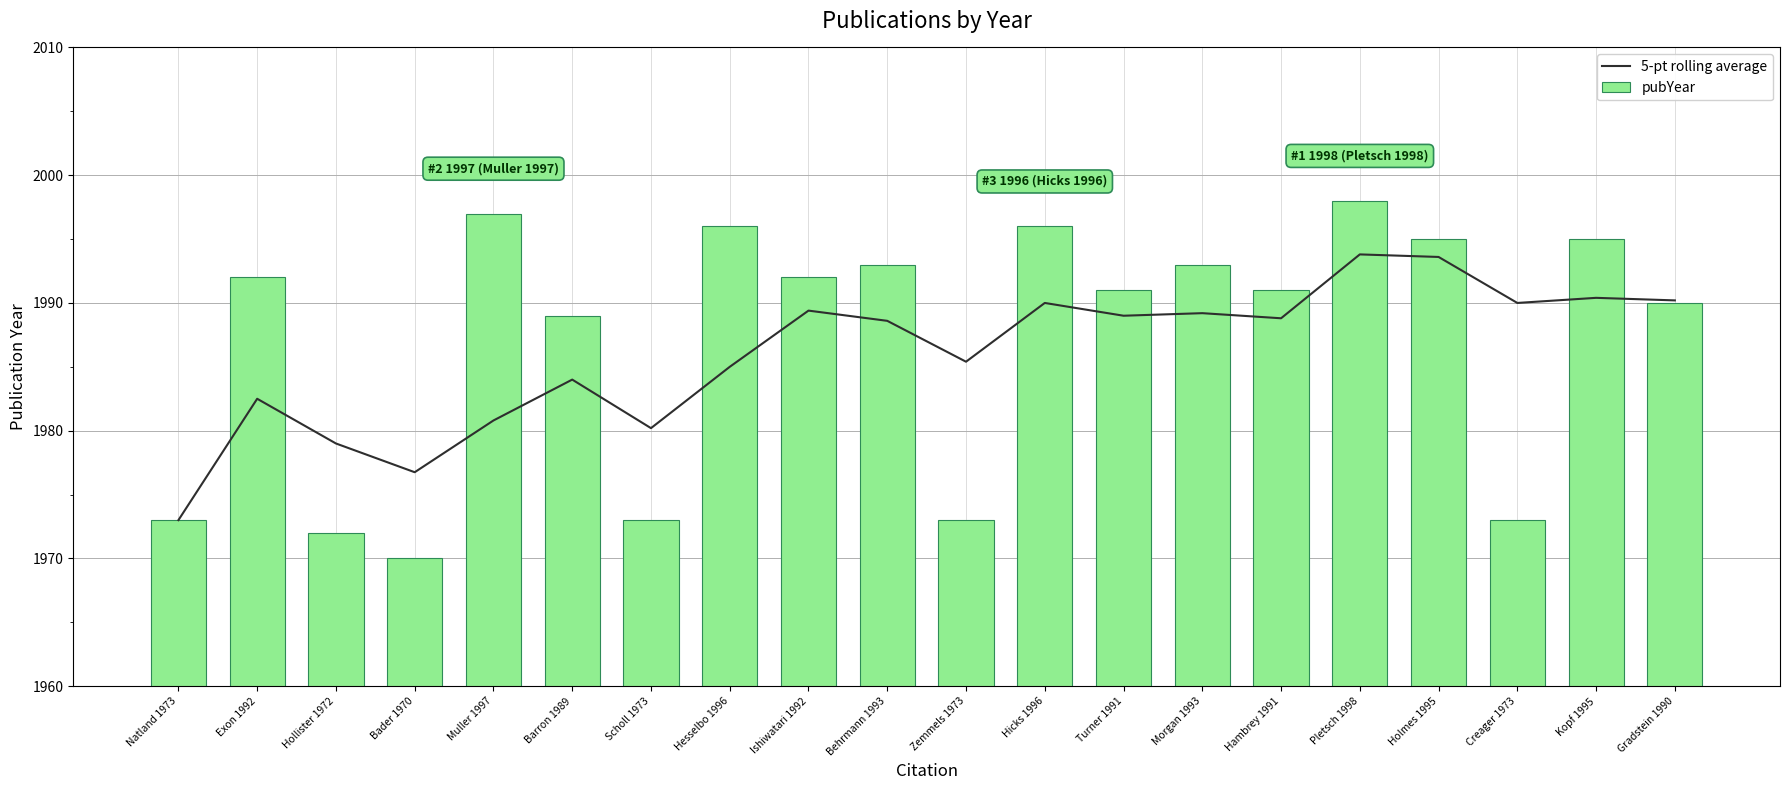

Is it true that pubYear equals 2599 at Kopf 1995?

False